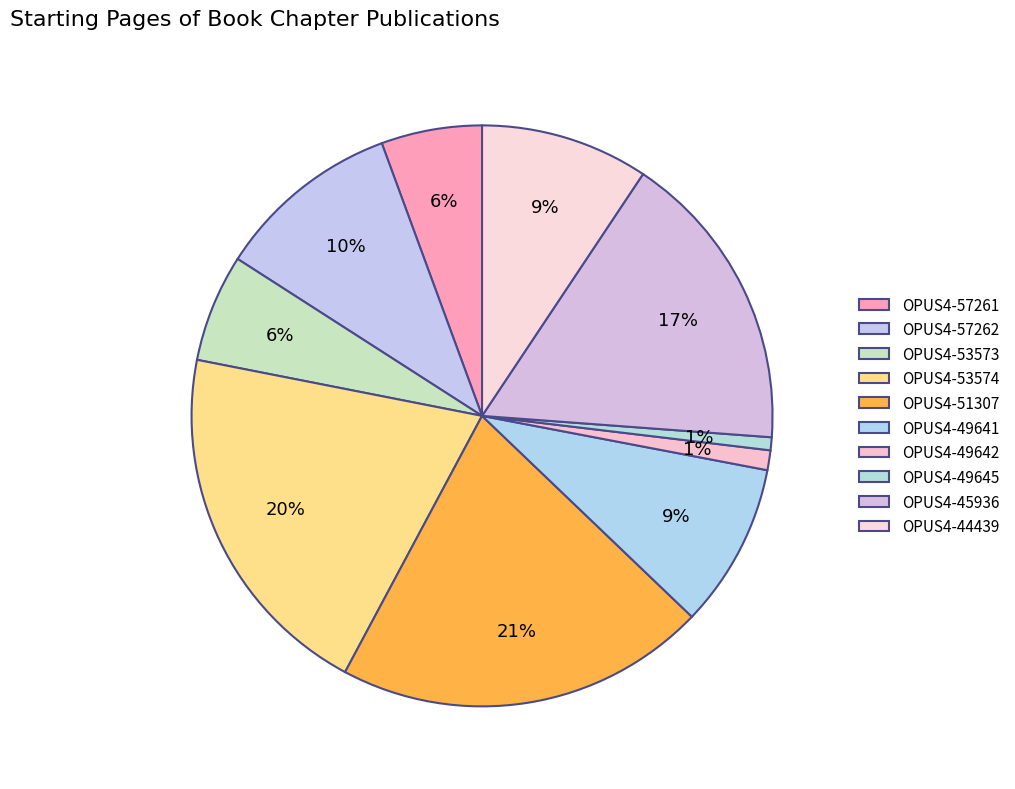

To the nearest percent, what is the difference between the largest and smallest slice percentages?

20%